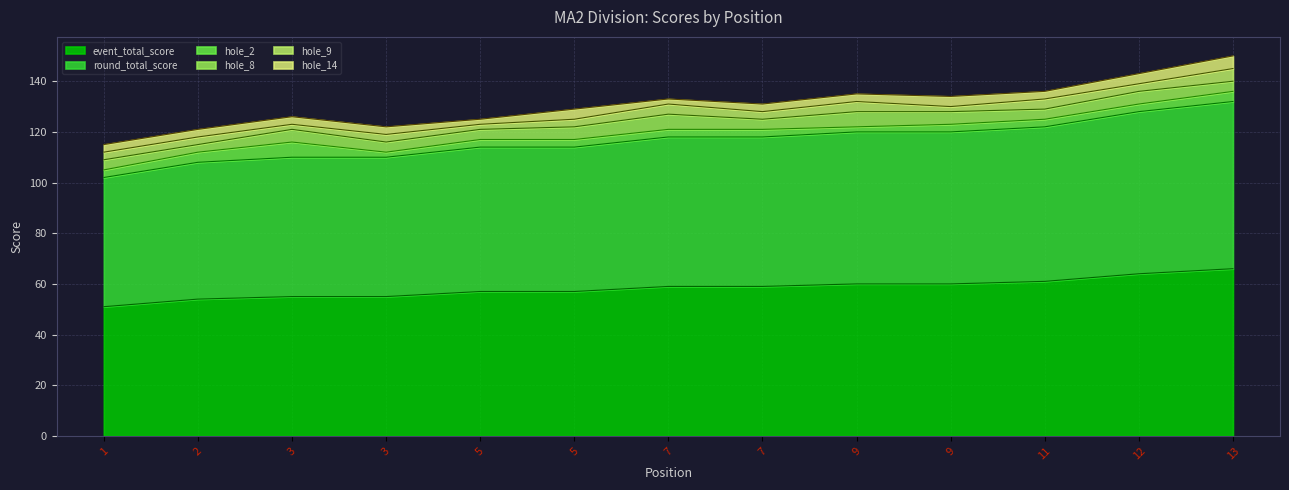

What is the difference between the round_total_score values at 3 and 12?

9